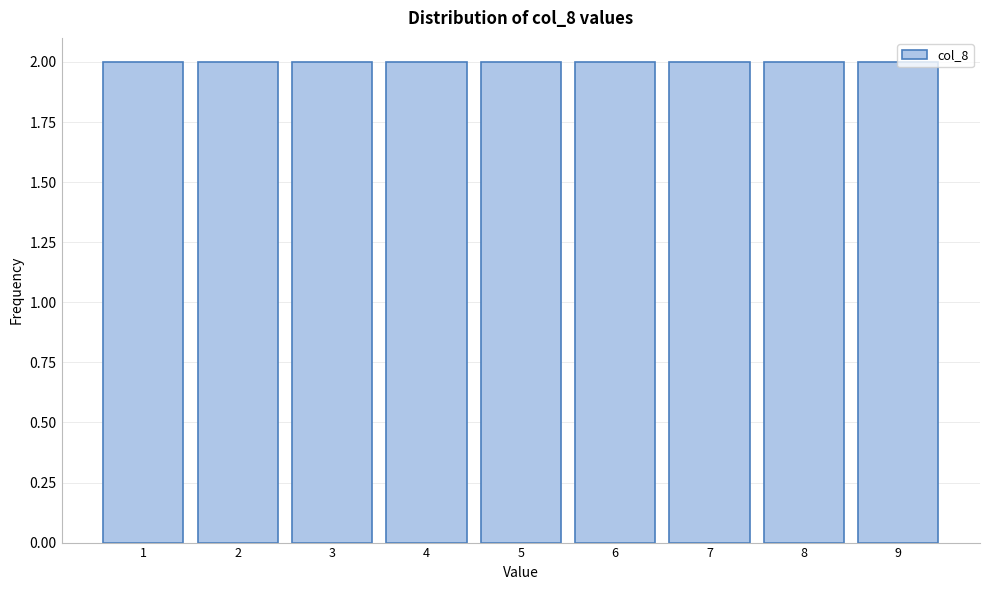

Reading left to right, list every bar in this chart as the range it spans on the x-axis followed by its height. The values are not printed on the chart, so give them approximately, as read against the axis.

0.5 to 1.5: 2
1.5 to 2.5: 2
2.5 to 3.5: 2
3.5 to 4.5: 2
4.5 to 5.5: 2
5.5 to 6.5: 2
6.5 to 7.5: 2
7.5 to 8.5: 2
8.5 to 9.5: 2